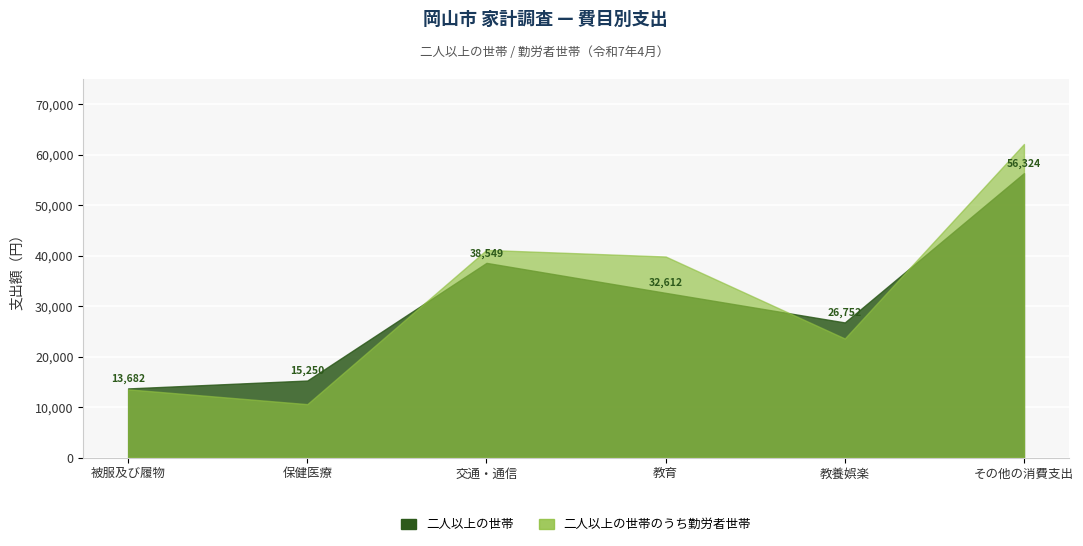

Does the chart display data point markers on the line(s)?

No